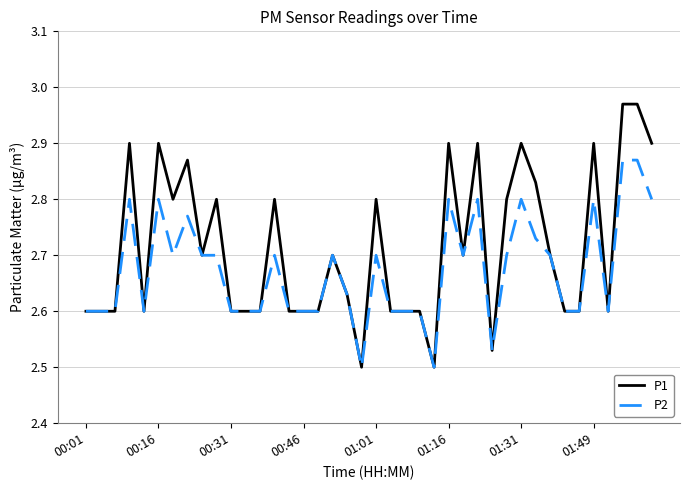

Which series has the largest total across all categories?

P1